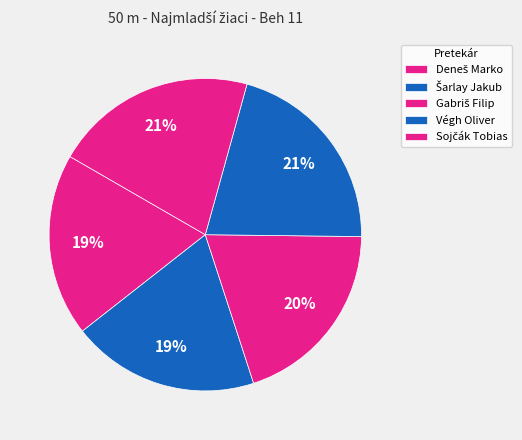

To the nearest percent, what portion does Sojčák Tobias represent?

21%